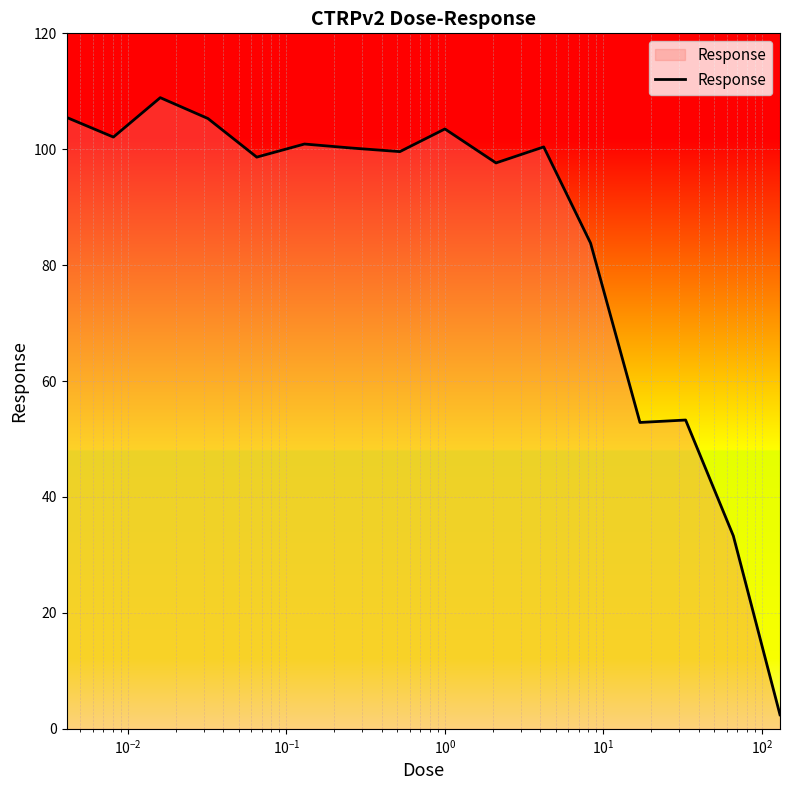

What is the difference between the maximum and minimum values?

106.5